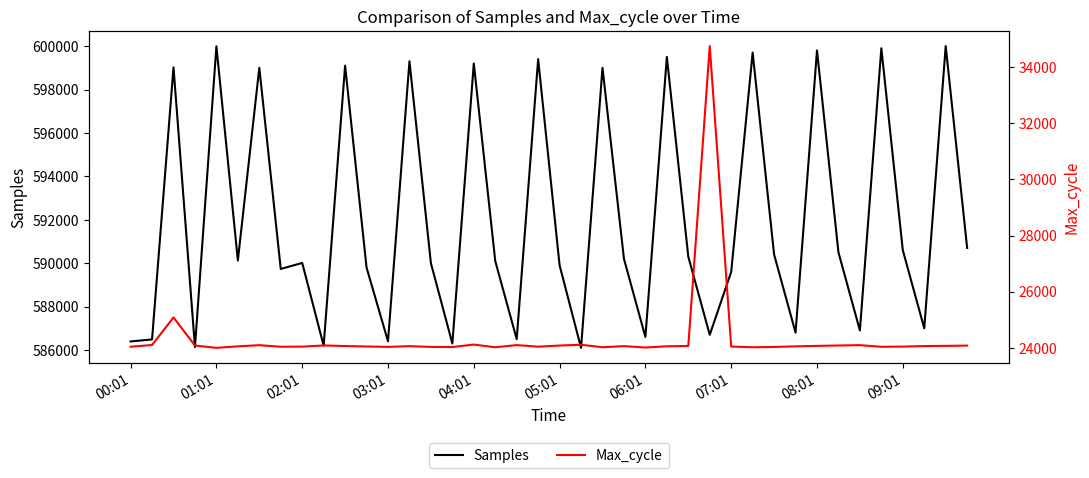

What is the minimum value for Samples?

586100